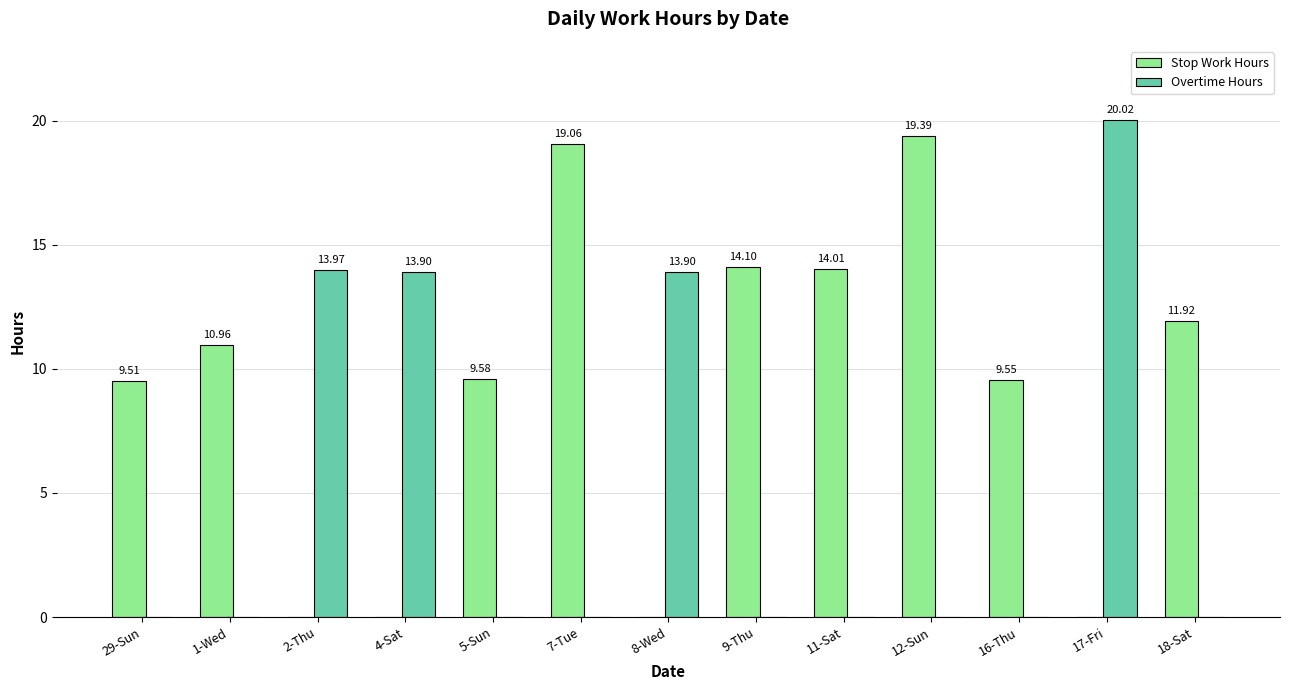

The value of Stop Work Hours at 2-Thu is -8.8. True or false?

False